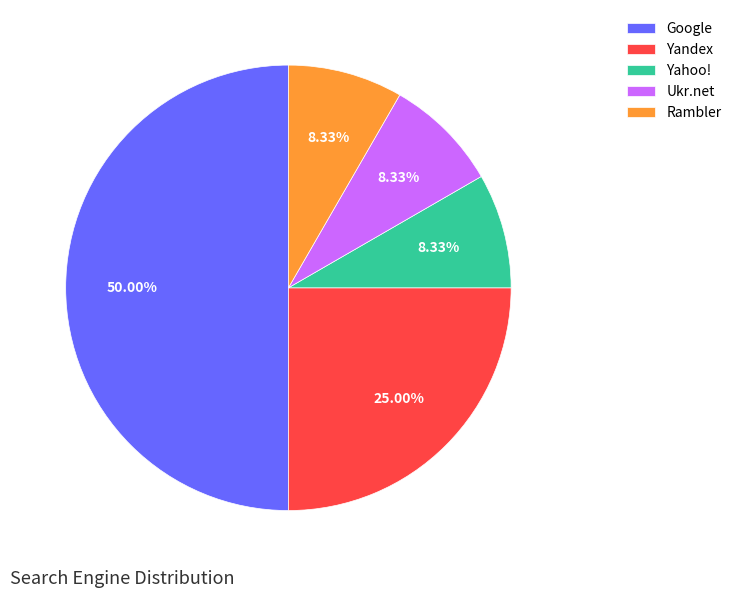

Does Yandex represent more than half of the total?

No